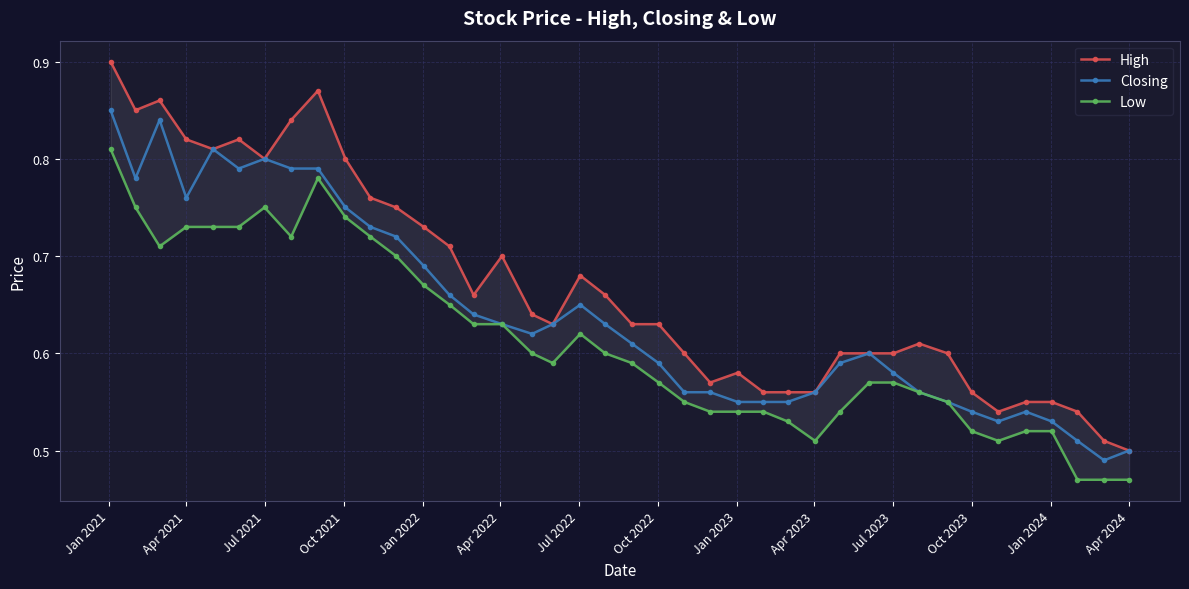

What are all the series names shown in the legend?

High, Closing, Low